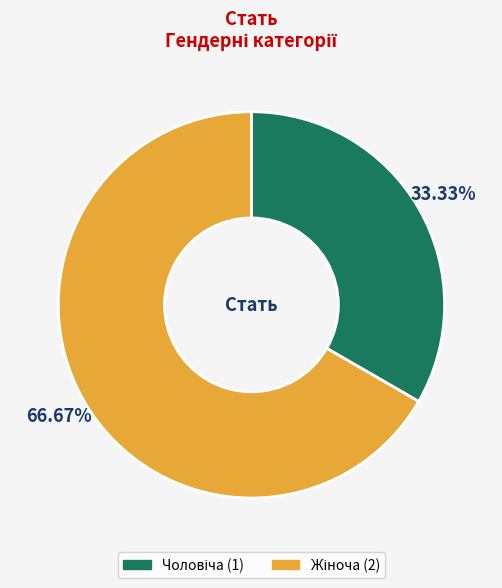

Does any single category account for the majority?

Yes